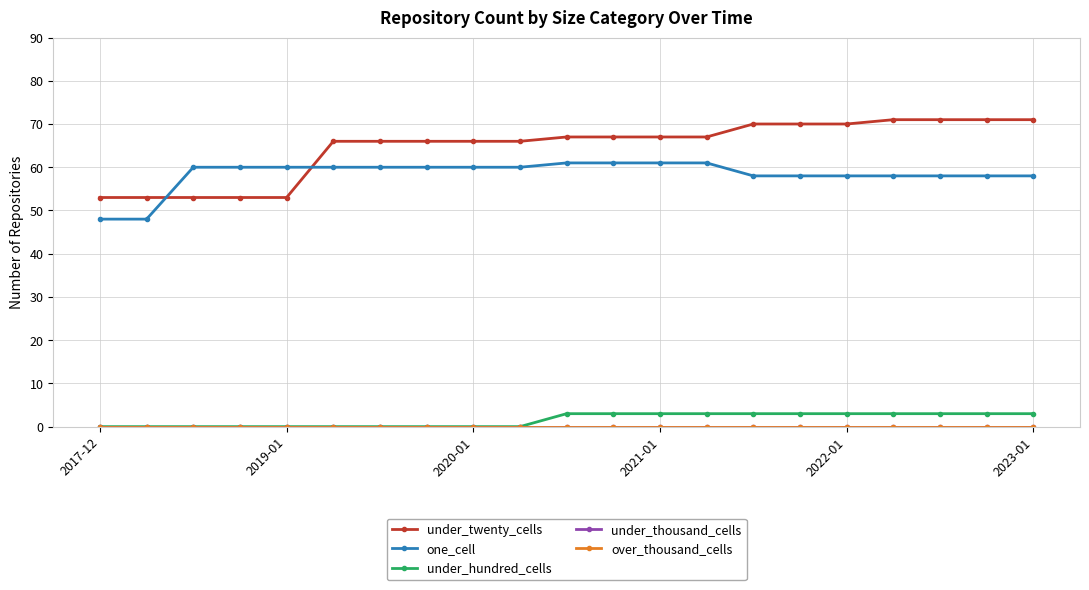

Does the chart have visible grid lines?

Yes